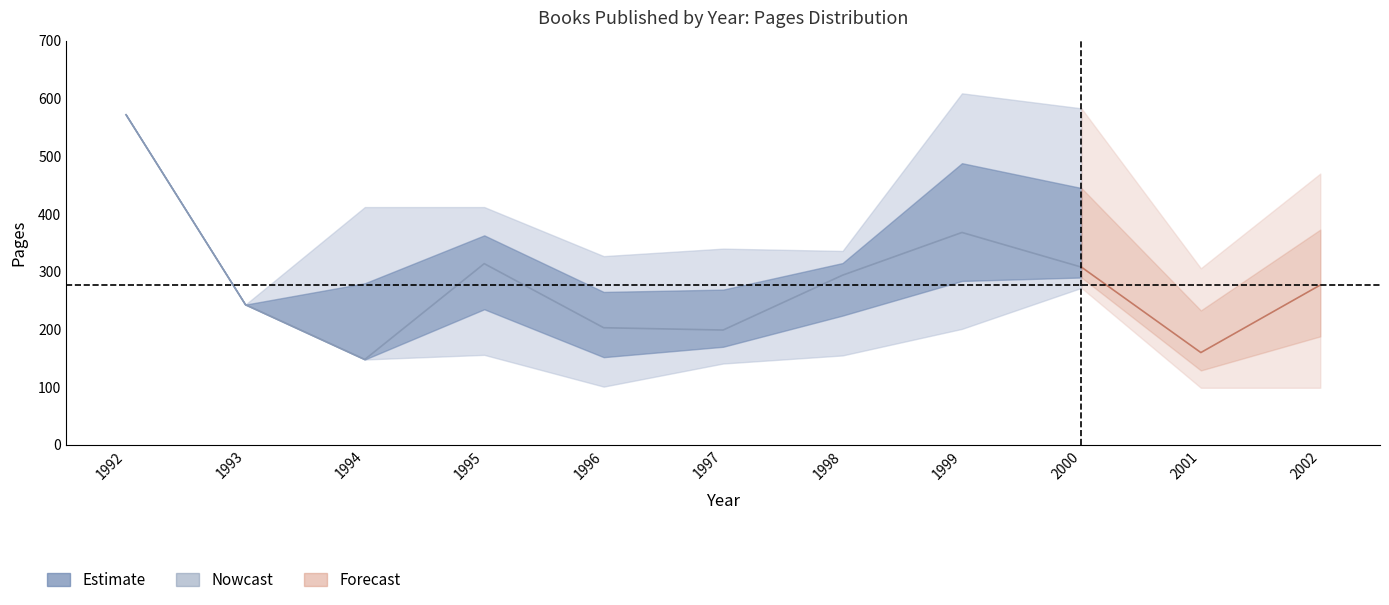

How many data points in Páginas_mean are less than 277?

5